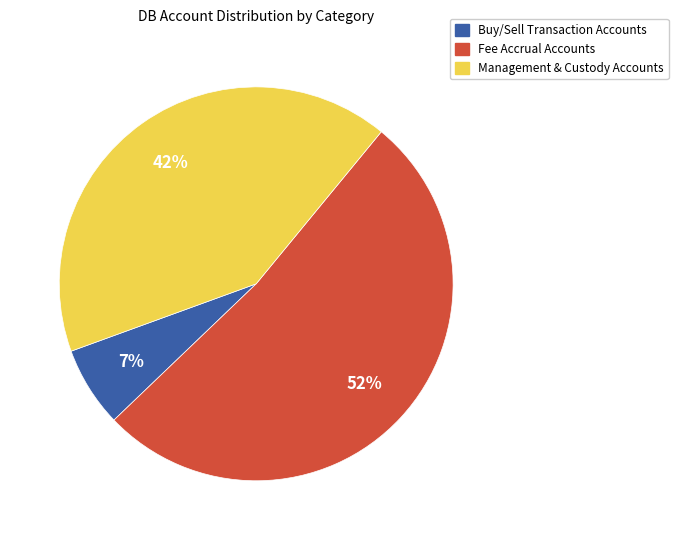

To the nearest percent, what is the difference between the largest and smallest slice percentages?

45%